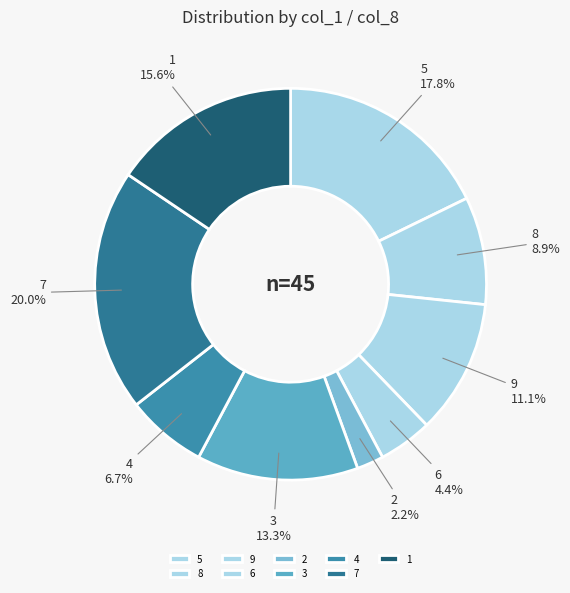

To the nearest percent, what is the average slice percentage?

11%